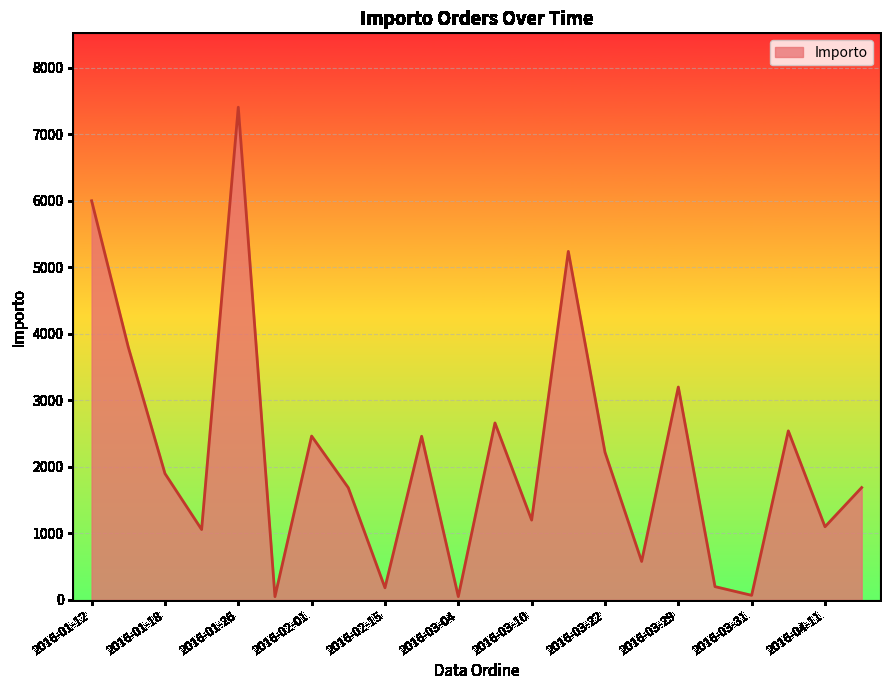

What is the maximum value shown in the chart?

7406.2